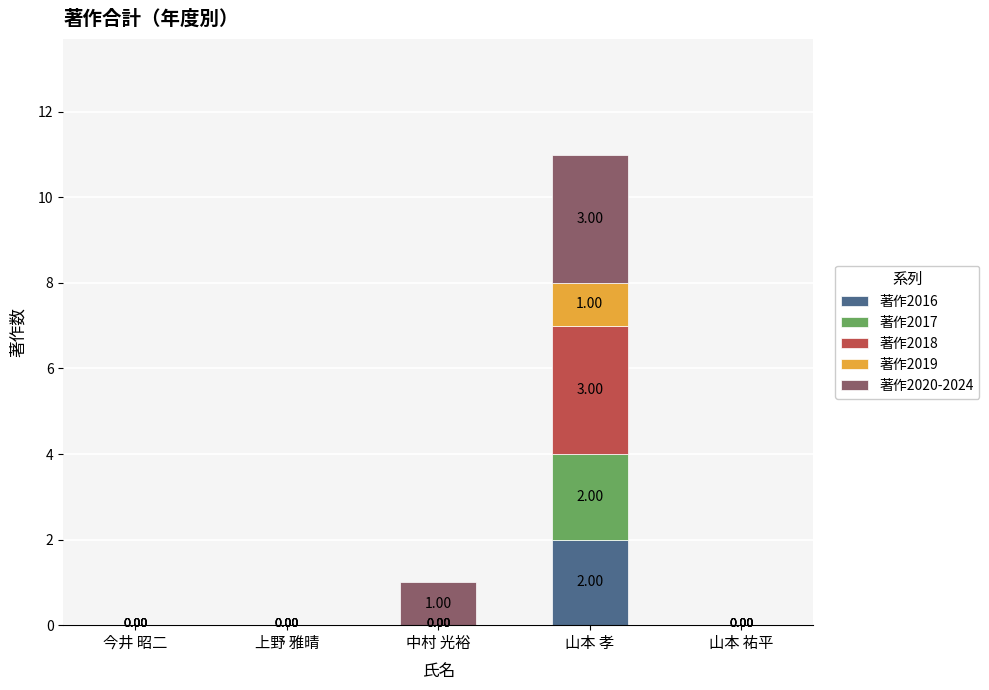

At which label does 著作2016 reach its peak?

山本 孝